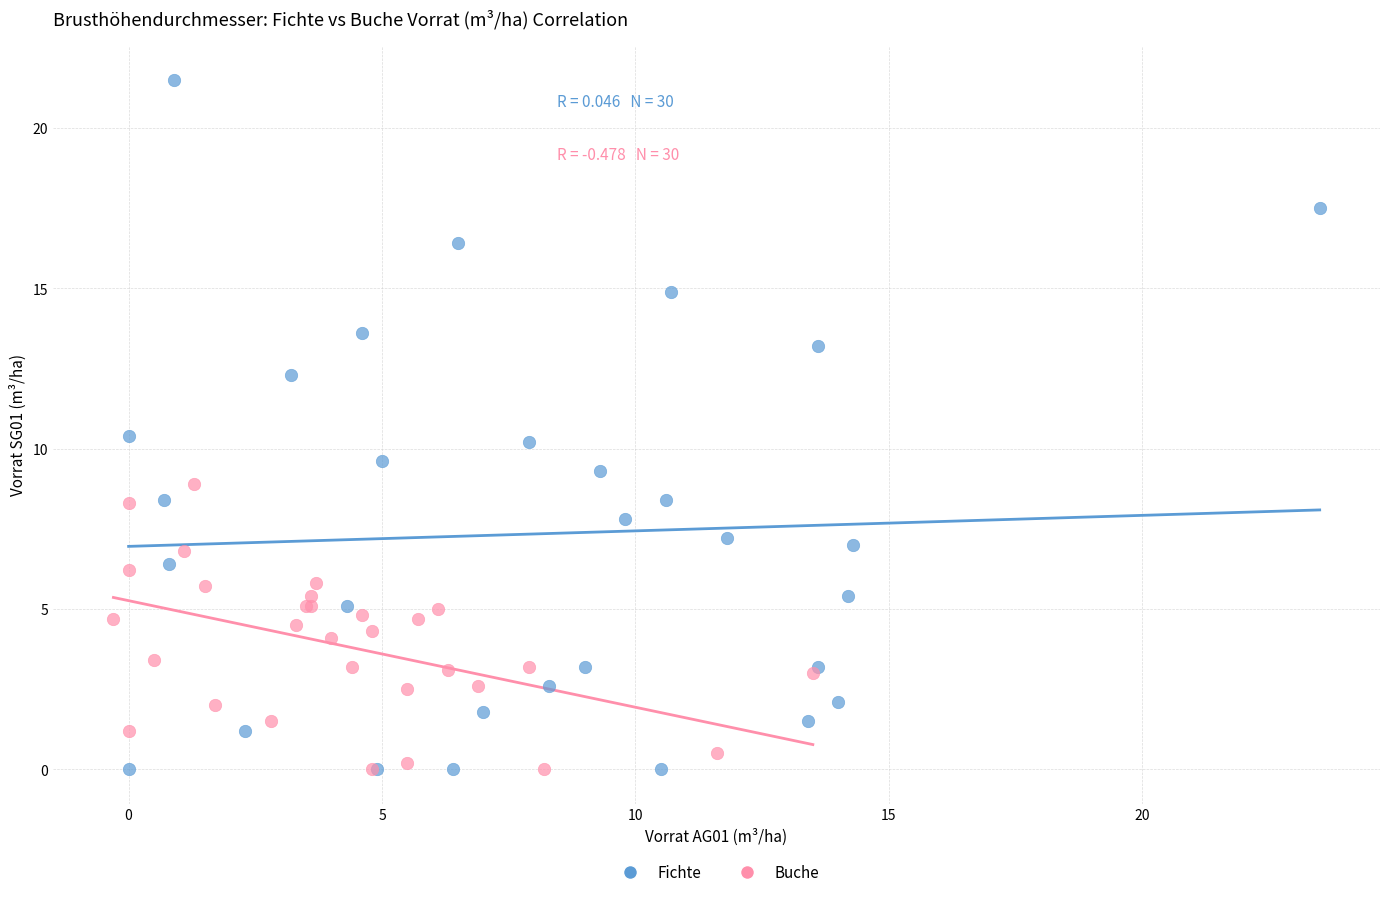

Which series has the largest Y range (max minus min)?

Fichte